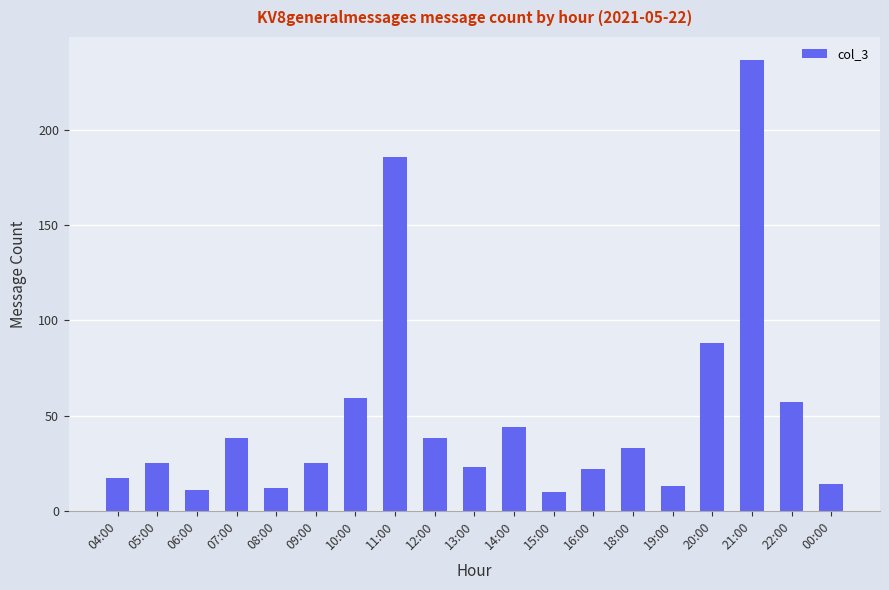

What is the label of the 16th bar from the left?

20:00